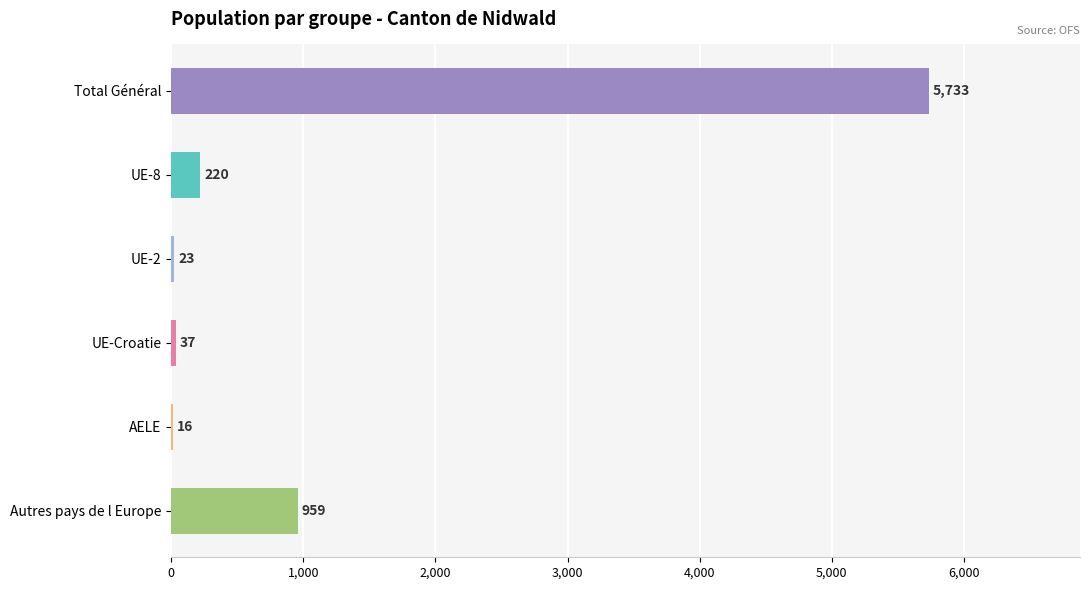

What is the ratio of the value at AELE to the value at UE-Croatie?

0.4